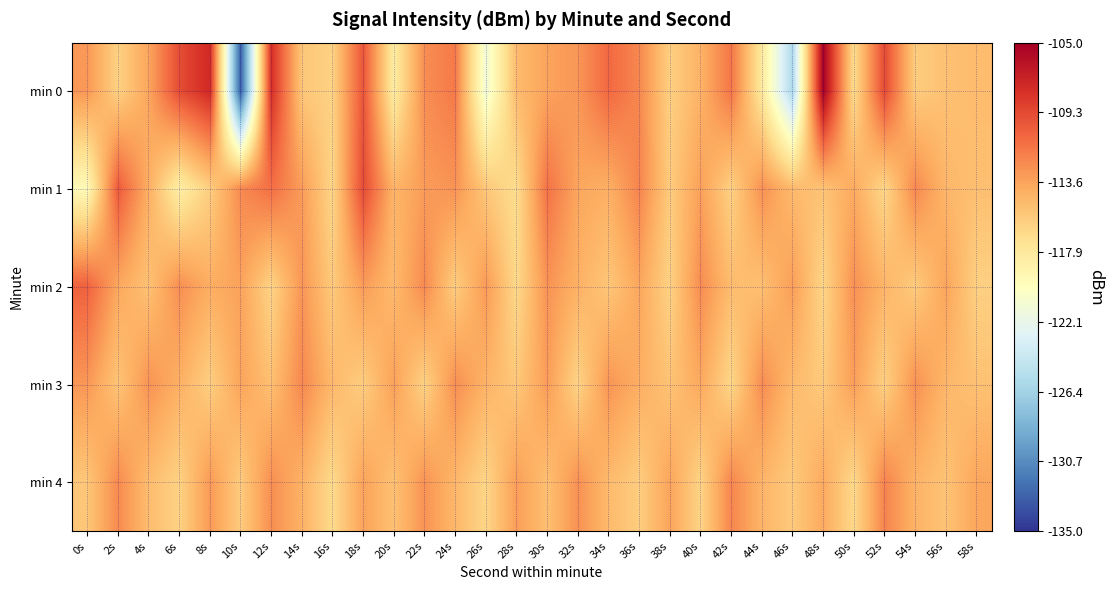

What is the minimum value shown in the chart?

-133.0